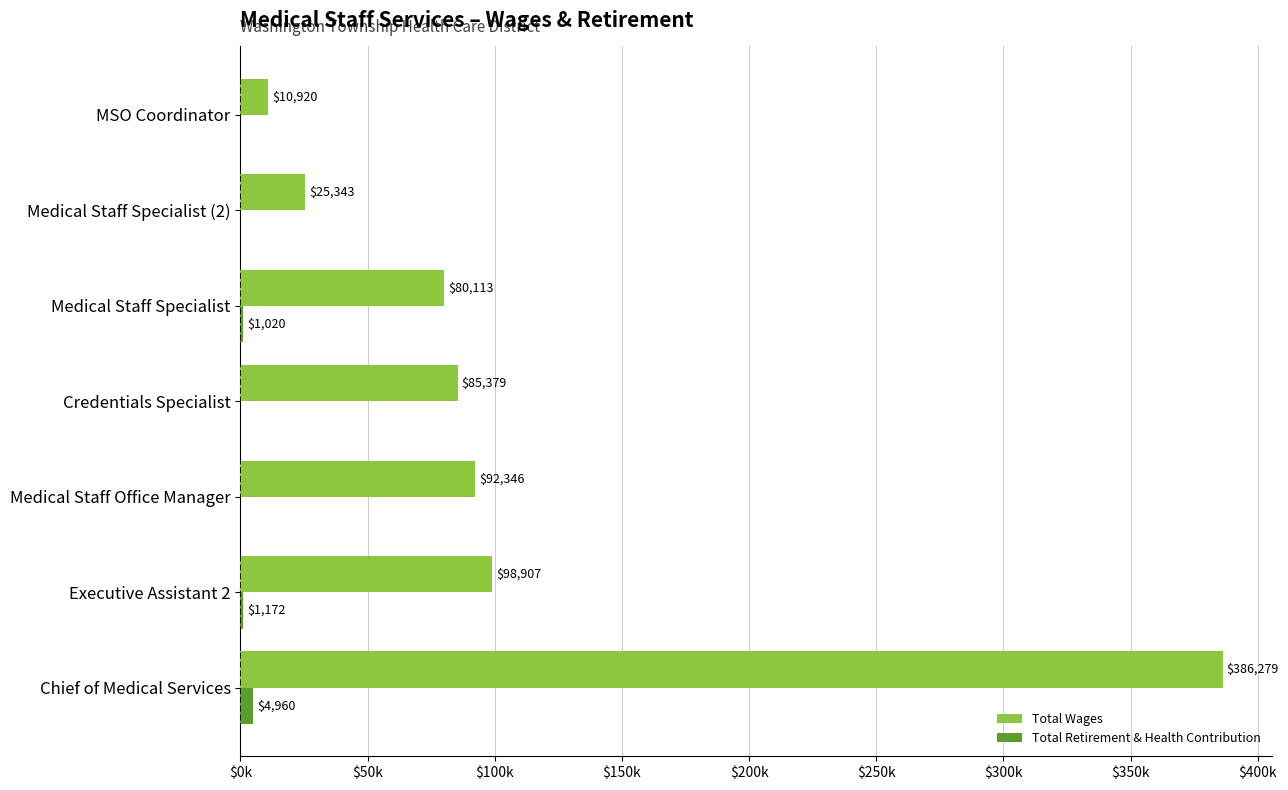

Which series has the largest total across all categories?

Total Wages